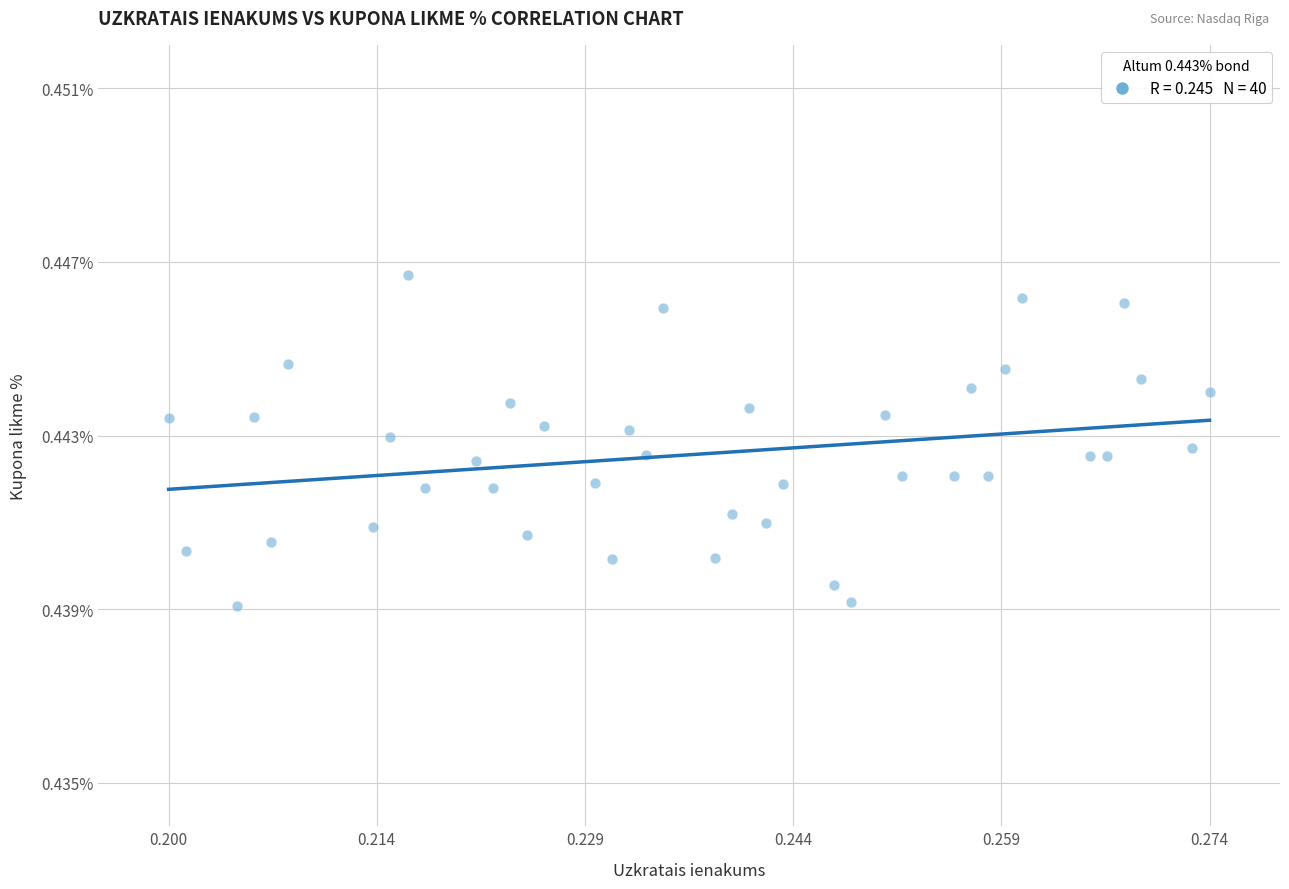

Count the number of points in this scatter plot.

40